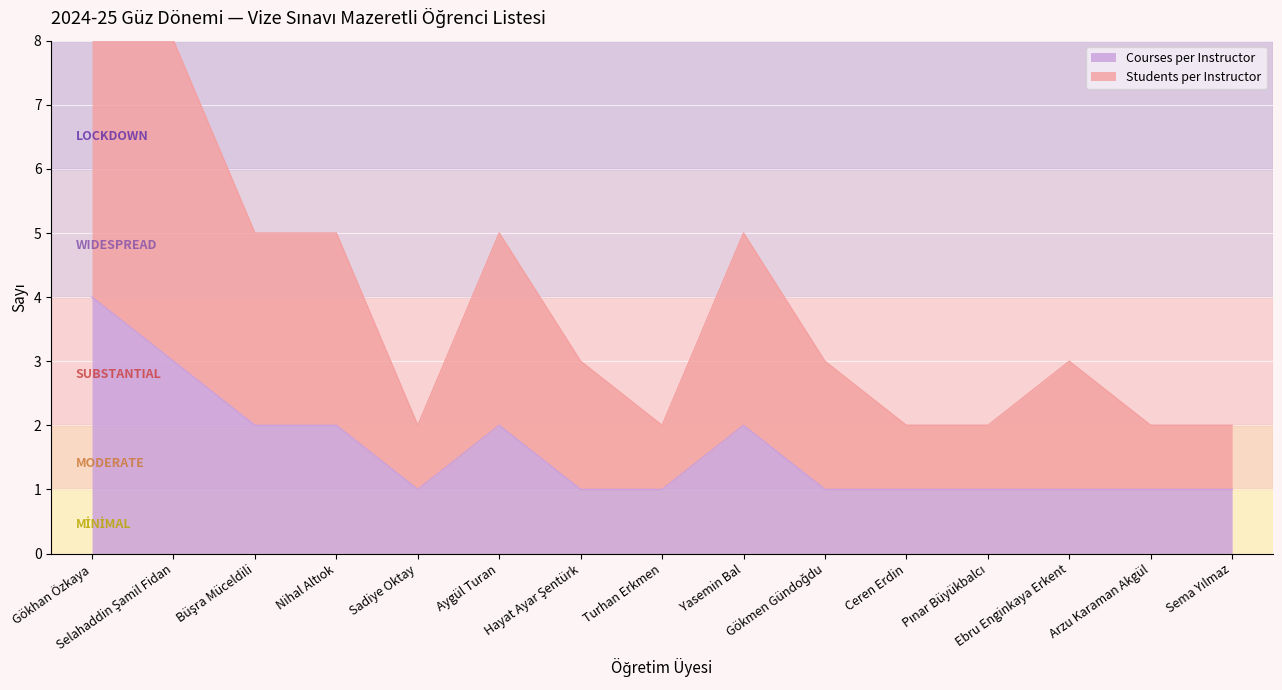

At which label is Students per Instructor closest to 6?

Büşra Müceldili